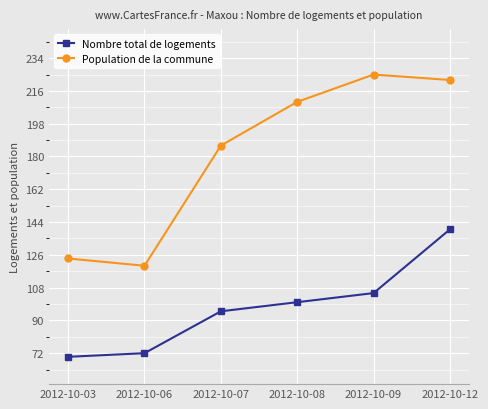

How many values in the Nombre total de logements series are below 100?

3